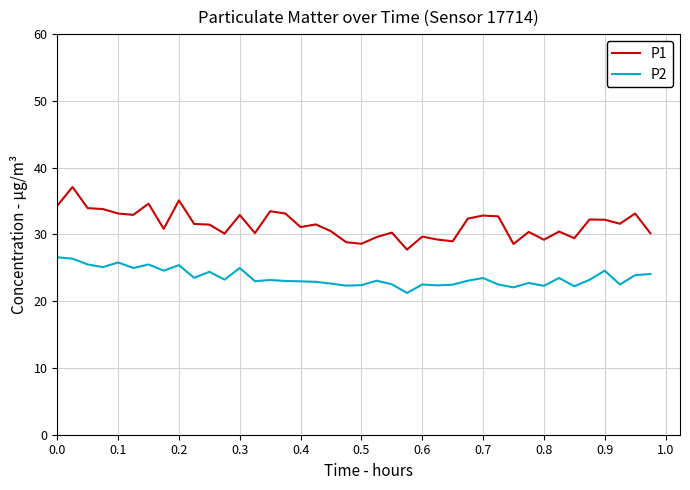

What is the minimum value shown in the chart?

21.2